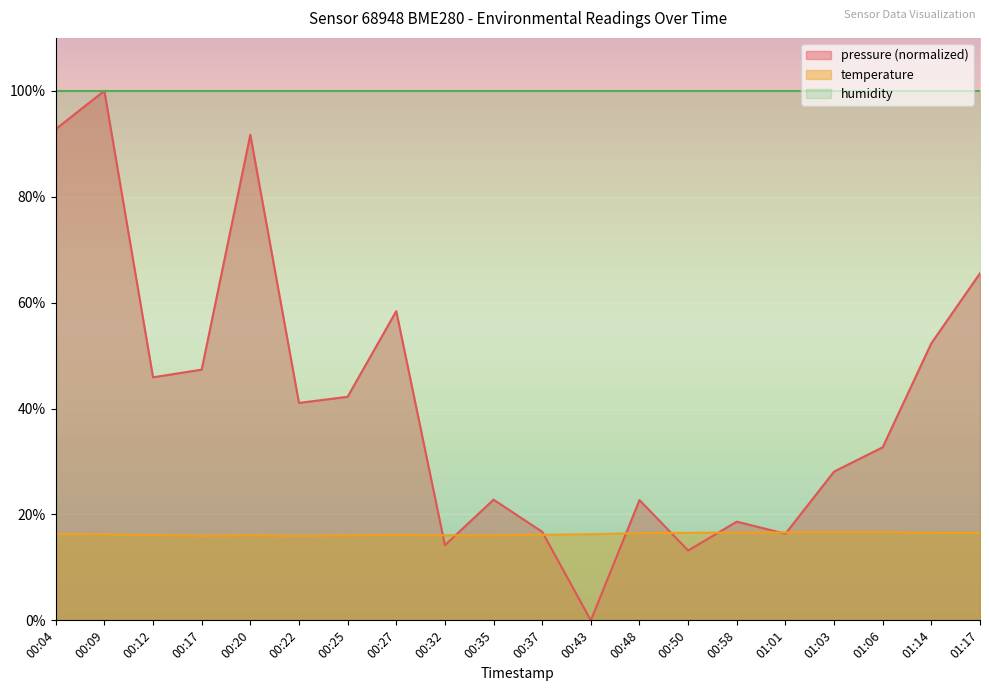

Which series has the largest total across all categories?

humidity